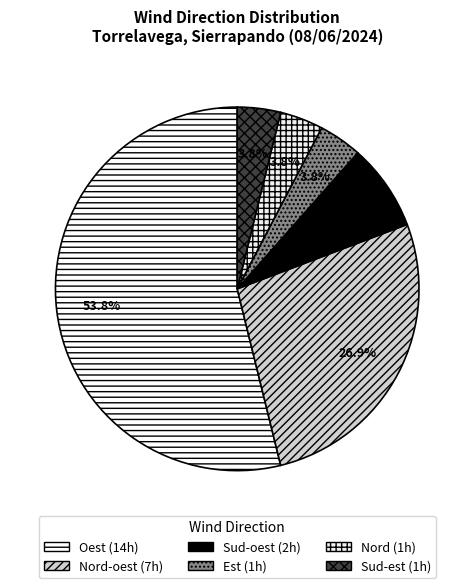

Count the number of slices in the pie.

6